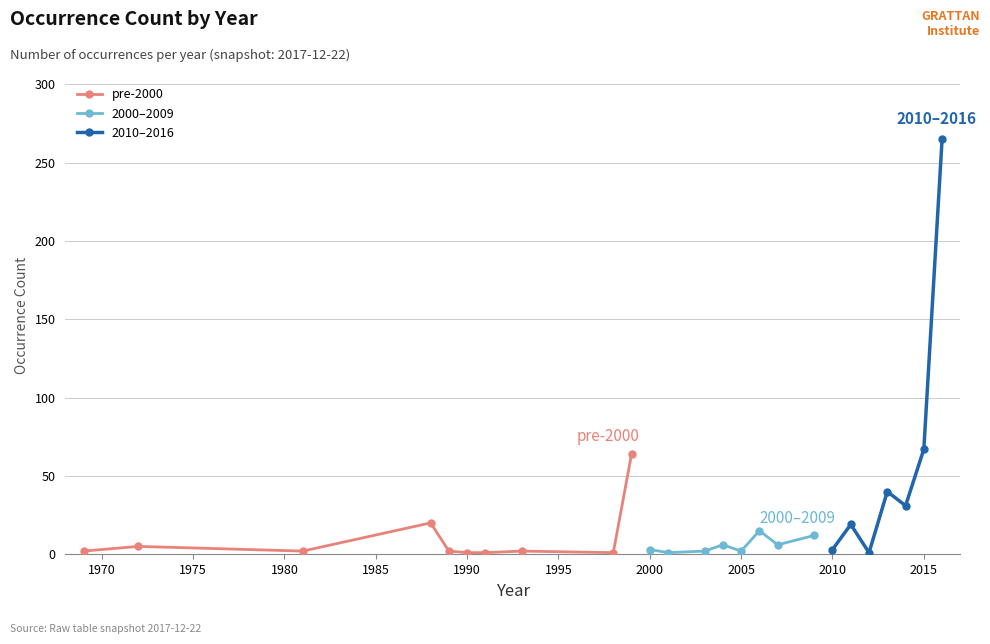

True or false: the data shows 1 at 2003.

False